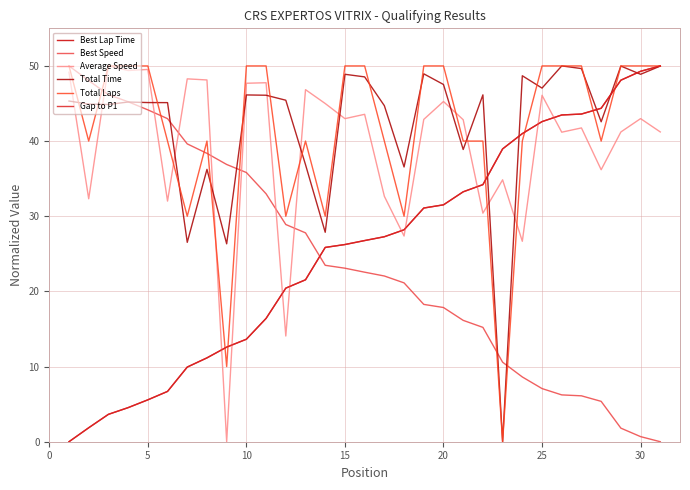

True or false: Total Time has more than 2 interior local peaks.

True